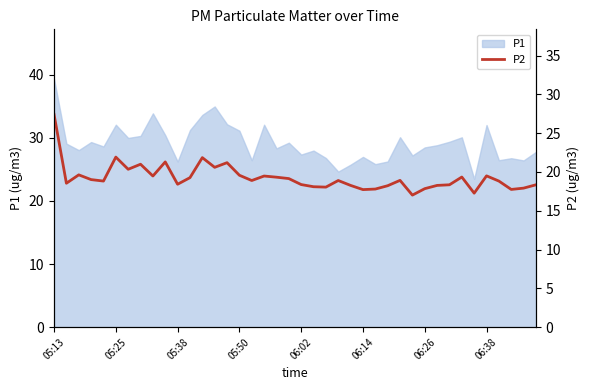

True or false: P1 has a value of 28.5 at 06:26.

True